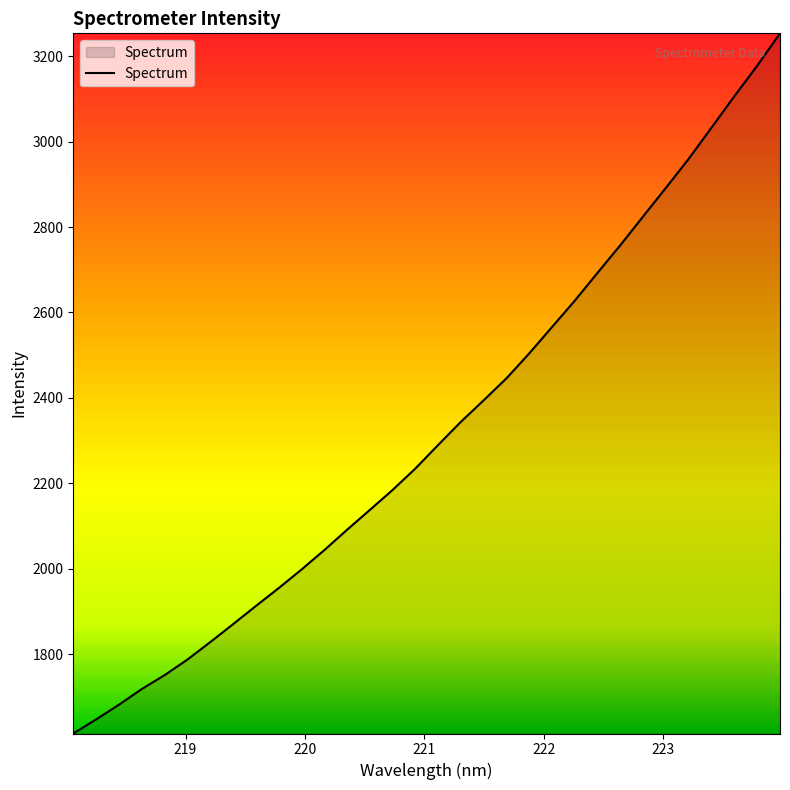

What is the smallest value displayed?

1613.9